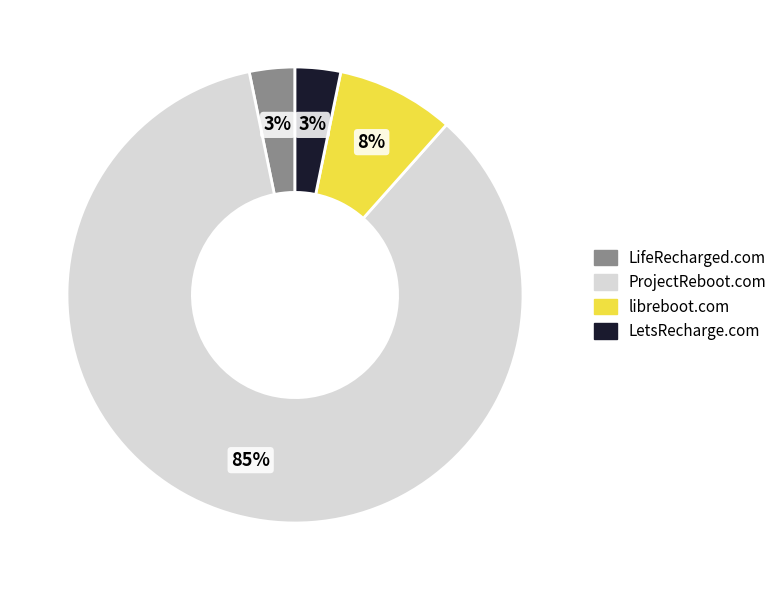

Does ProjectReboot.com account for over 50% of the chart?

Yes